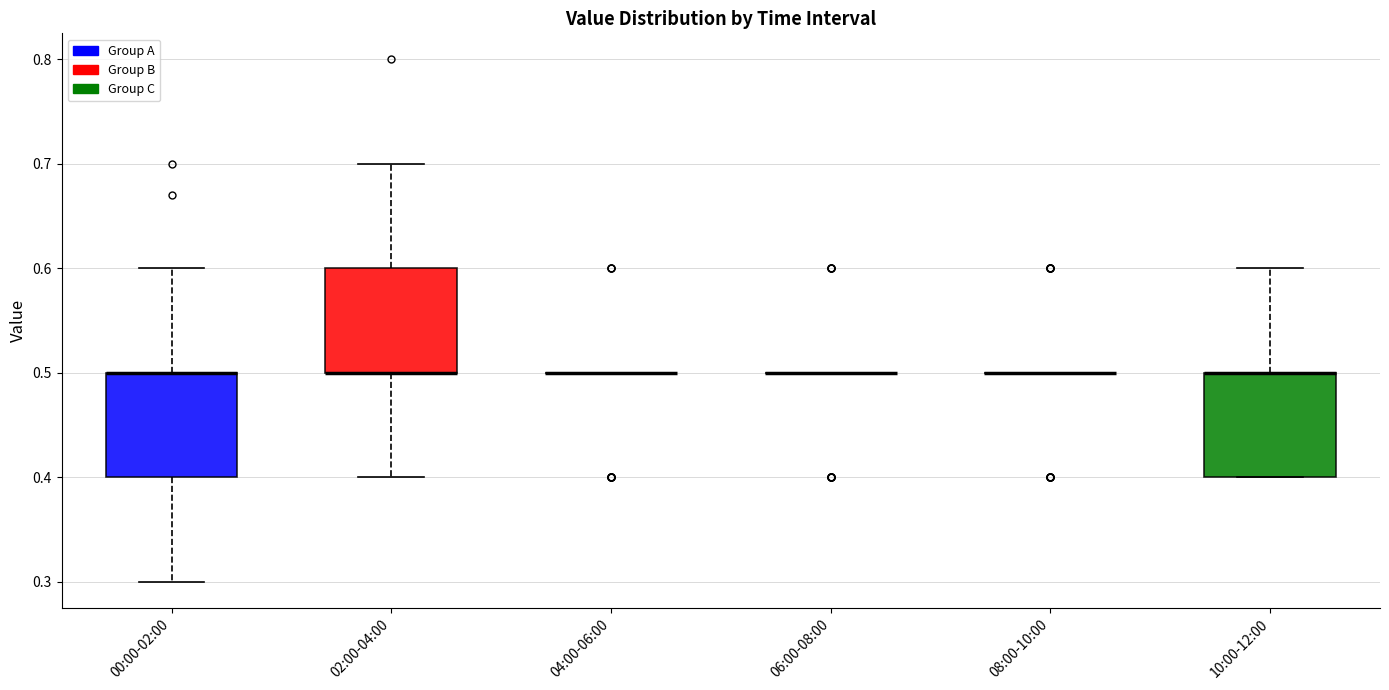

Reading left to right, transcribe this box plot: for each box, give where its median line is, the range the box spans, and where its two whiskers end, as read against the y-axis. The values are not printed on the chart, so give them approximately, as read against the axis.

00:00-02:00: median 0.5 (drawn on the box's upper edge), box 0.4 to 0.5, whiskers 0.3 to 0.6
02:00-04:00: median 0.5 (drawn on the box's lower edge), box 0.5 to 0.6, whiskers 0.4 to 0.7
04:00-06:00: box collapsed to a line at 0.5, whiskers 0.5 to 0.5
06:00-08:00: box collapsed to a line at 0.5, whiskers 0.5 to 0.5
08:00-10:00: box collapsed to a line at 0.5, whiskers 0.5 to 0.5
10:00-12:00: median 0.5 (drawn on the box's upper edge), box 0.4 to 0.5, whiskers 0.4 to 0.6